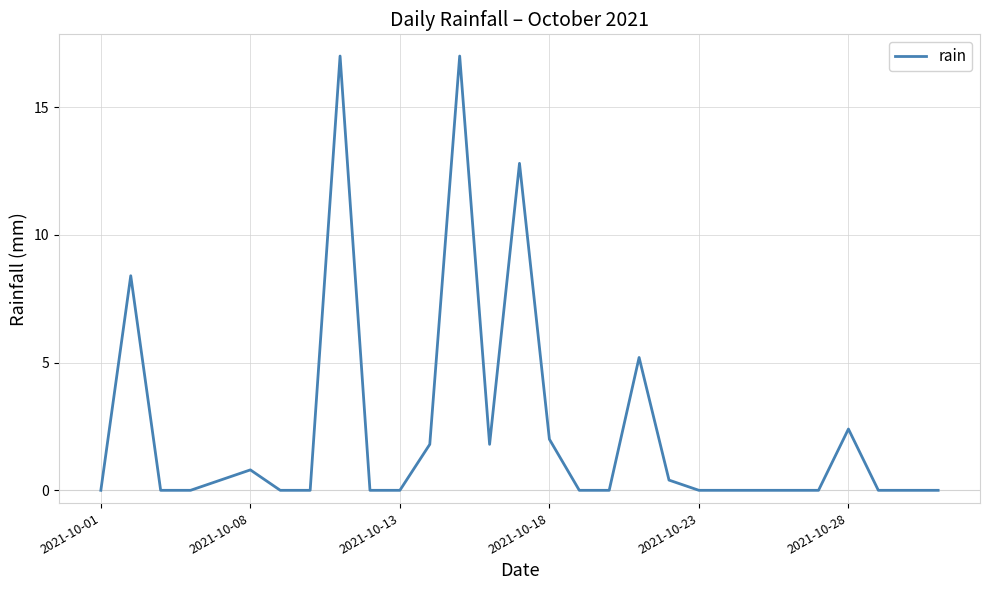

What is the maximum value shown in the chart?

17.0